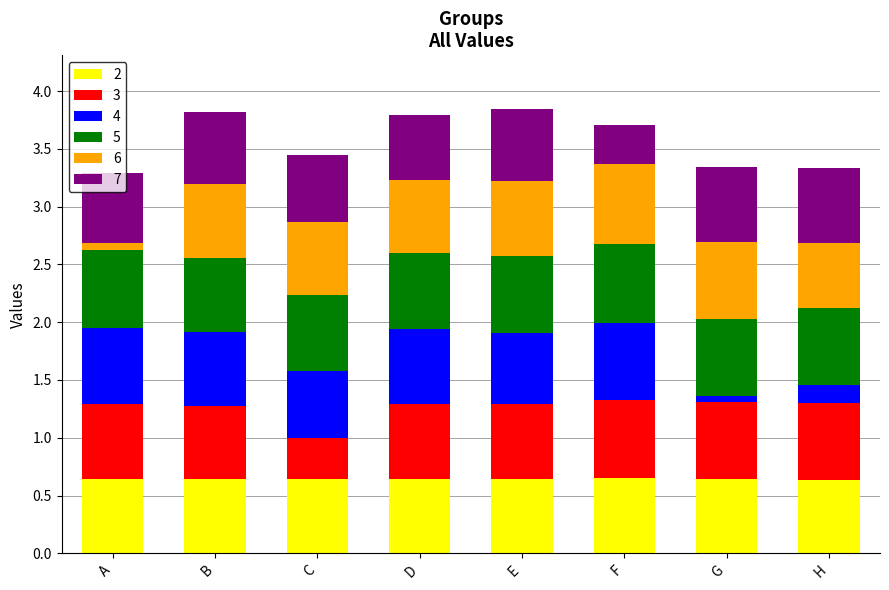

What is the total value across all series at C?

3.5